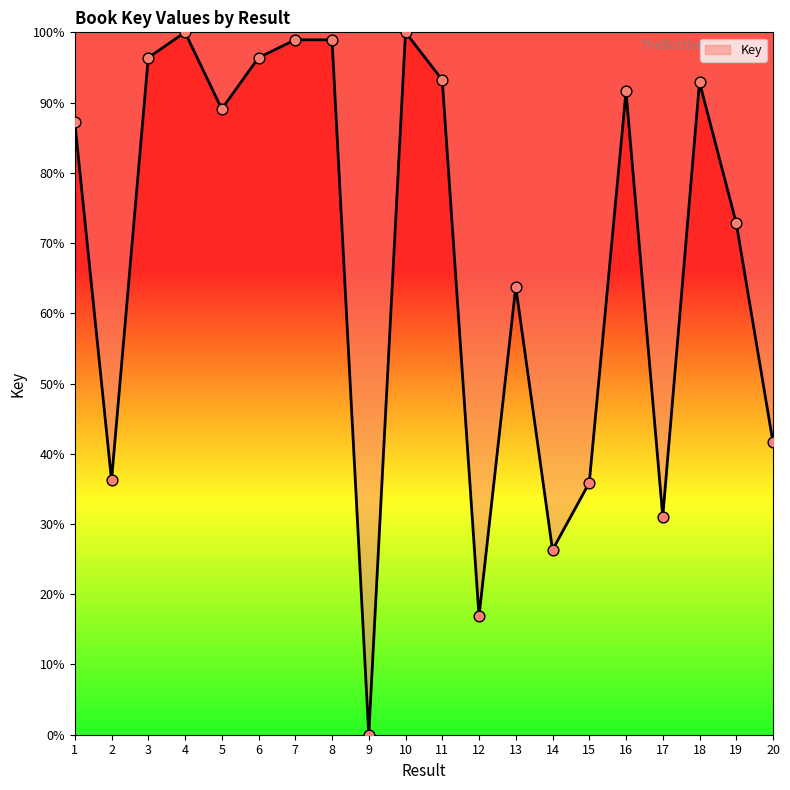

Approximately how many times larger is the value at 16 compared to 20?

2.2